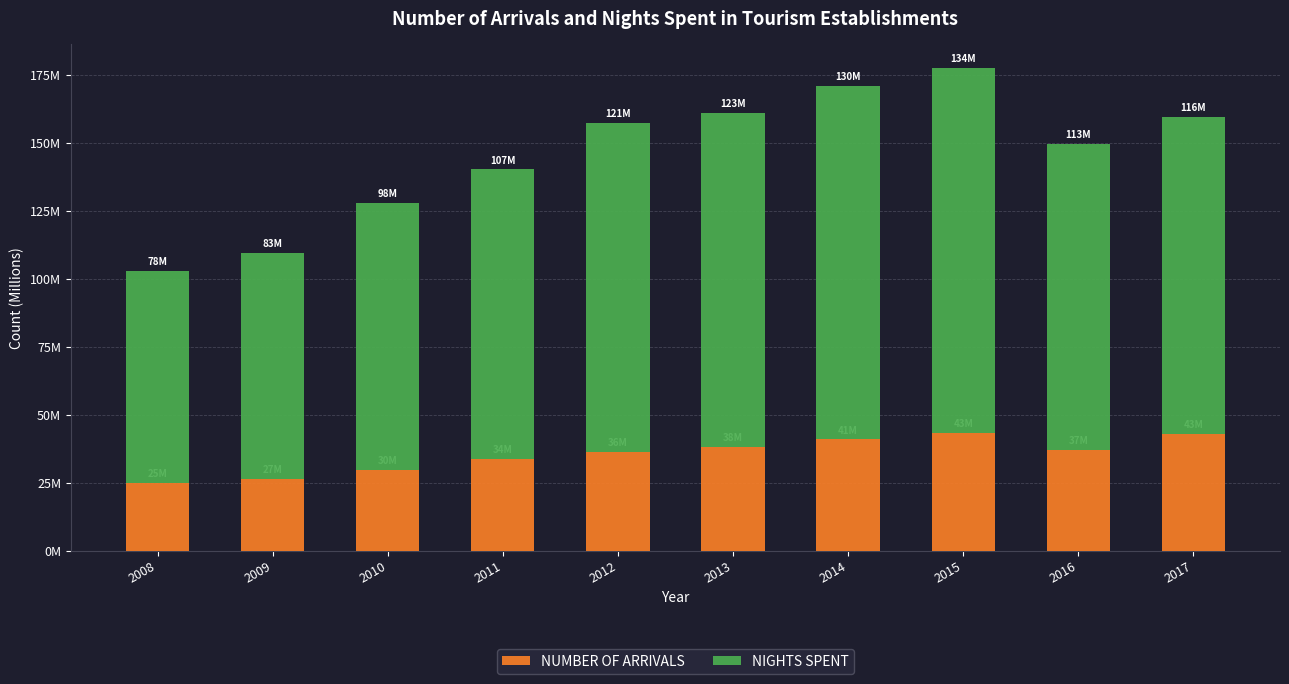

Which series changed the most between 2010 and 2017?

NIGHTS SPENT